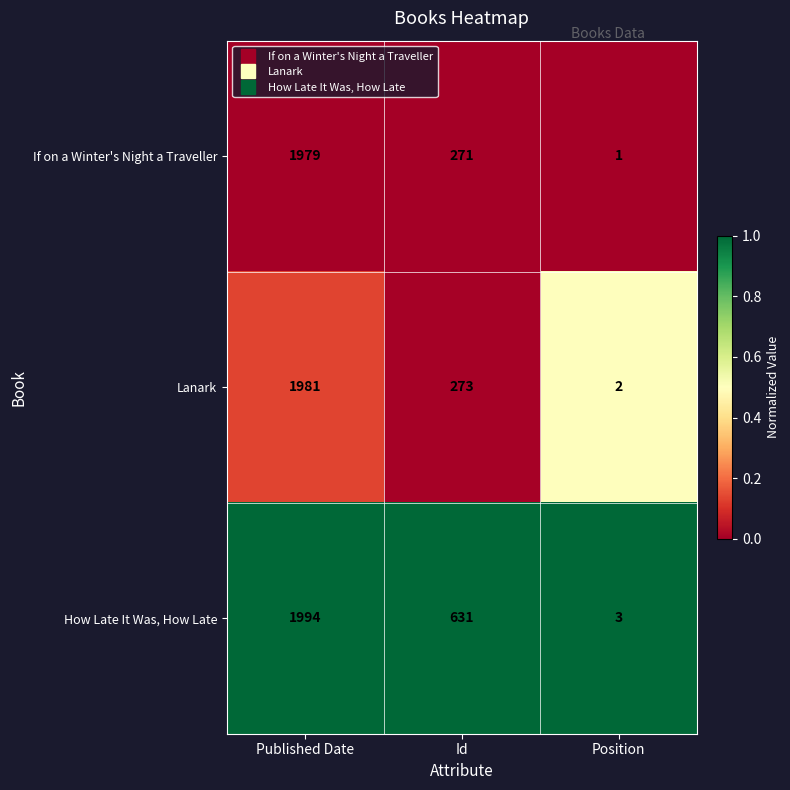

Reading left to right, list all the values displayed in this chart.

If on a Winter's Night a Traveller: Published Date=1979	Id=271	Position=1
Lanark: Published Date=1981	Id=273	Position=2
How Late It Was, How Late: Published Date=1994	Id=631	Position=3